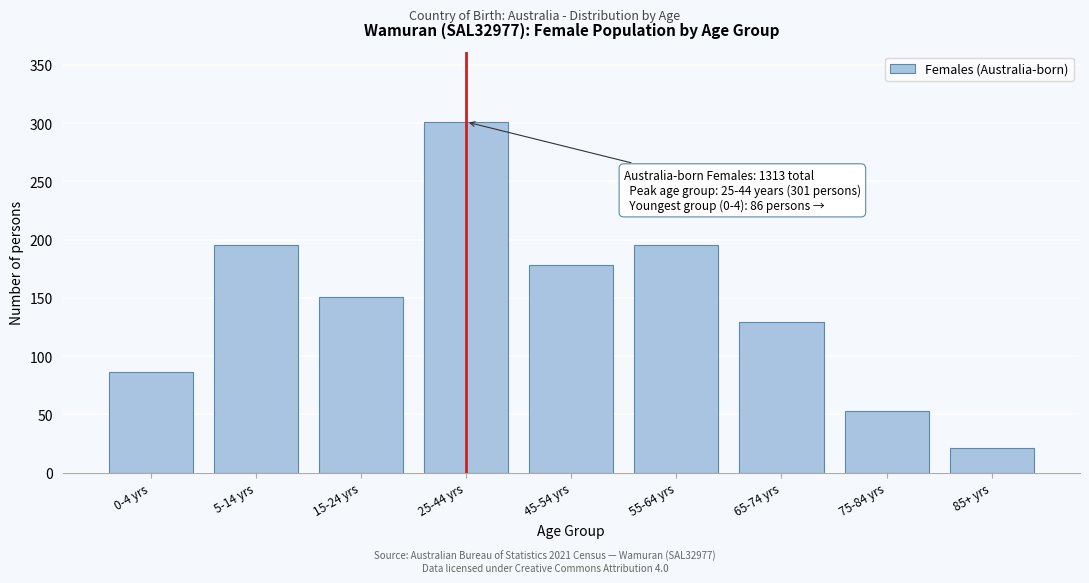

Reading left to right, transcribe all the data shown in this chart.

86	195	151	301	178	195	129	53	21